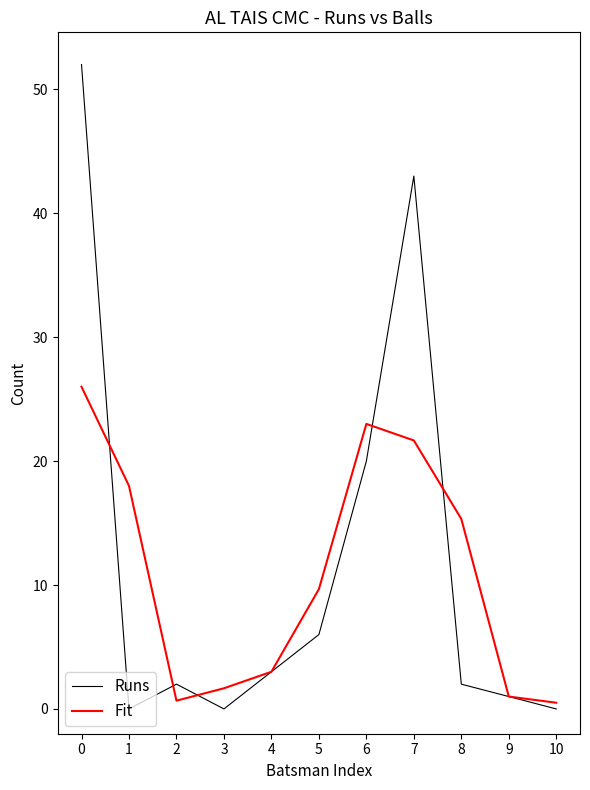

What are all the series names shown in the legend?

Runs, Fit